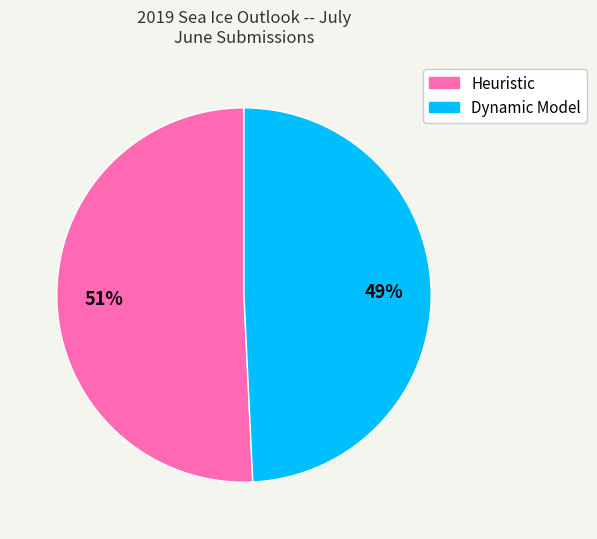

To the nearest percent, what percentage of the pie is Dynamic Model?

49%